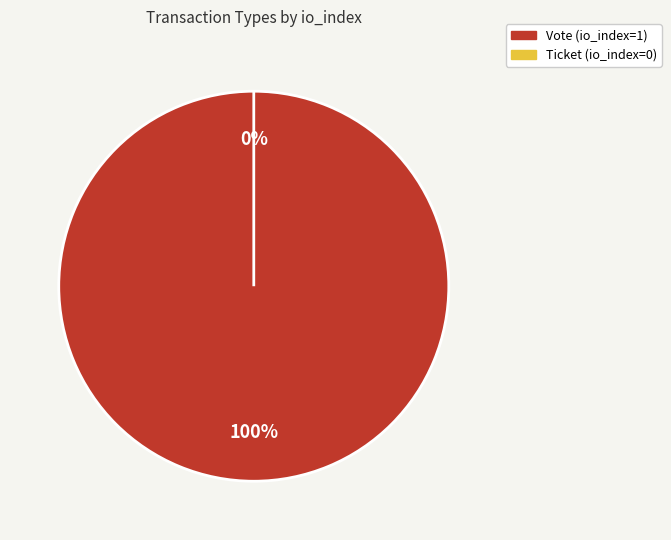

The Vote slice represents 100% of the pie. True or false?

True